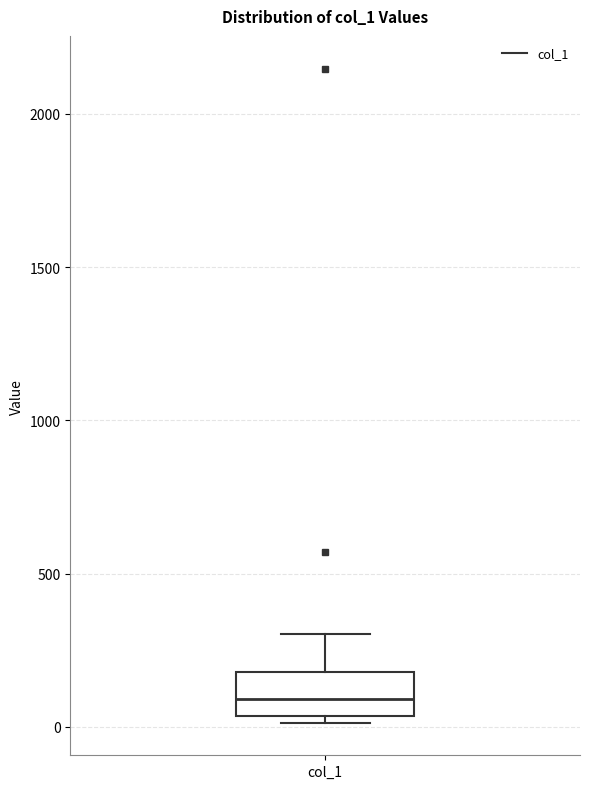

Transcribe this box plot: give where the median line is, the range the box spans, and where the two whiskers end, as read against the y-axis. The values are not printed on the chart, so give them approximately, as read against the axis.

median 100, box 50 to 200, whiskers 0 to 300